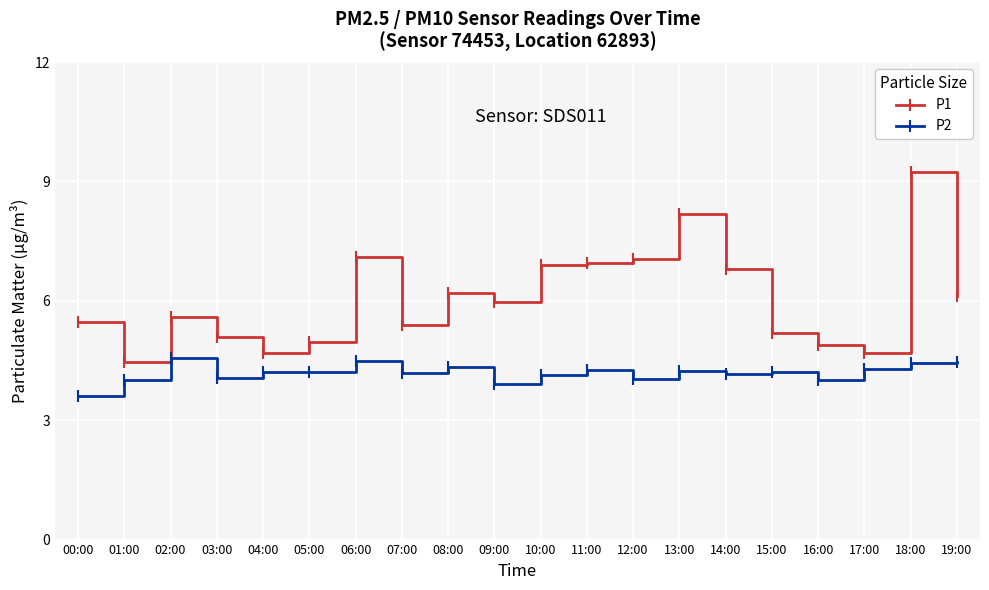

What is the total value across all series at 06:00?

11.6